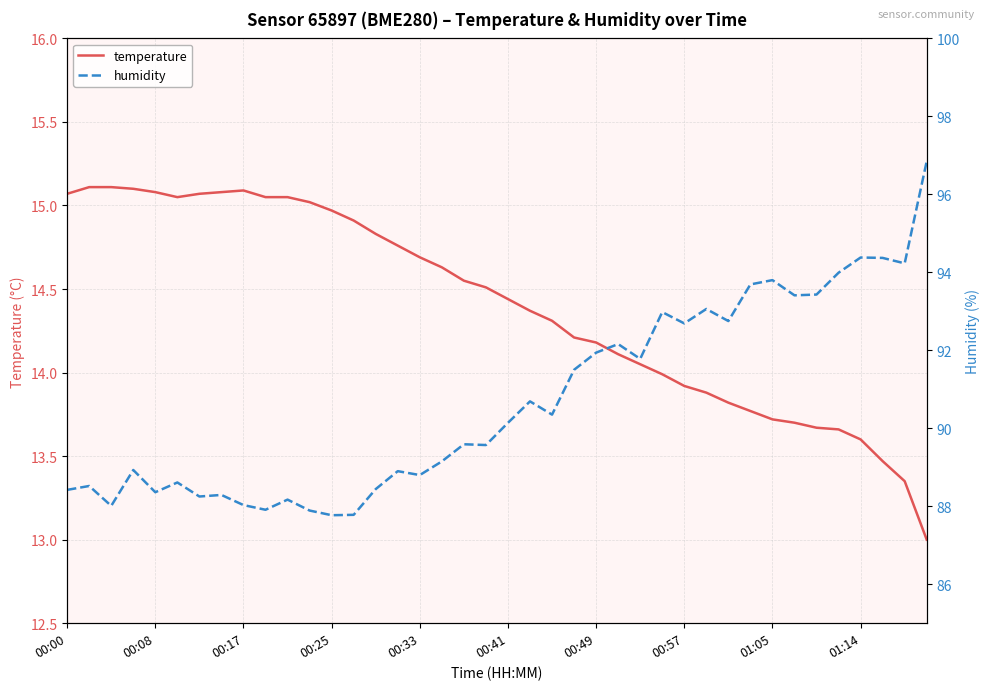

Is it true that temperature equals 15.1 at 00:17?

True